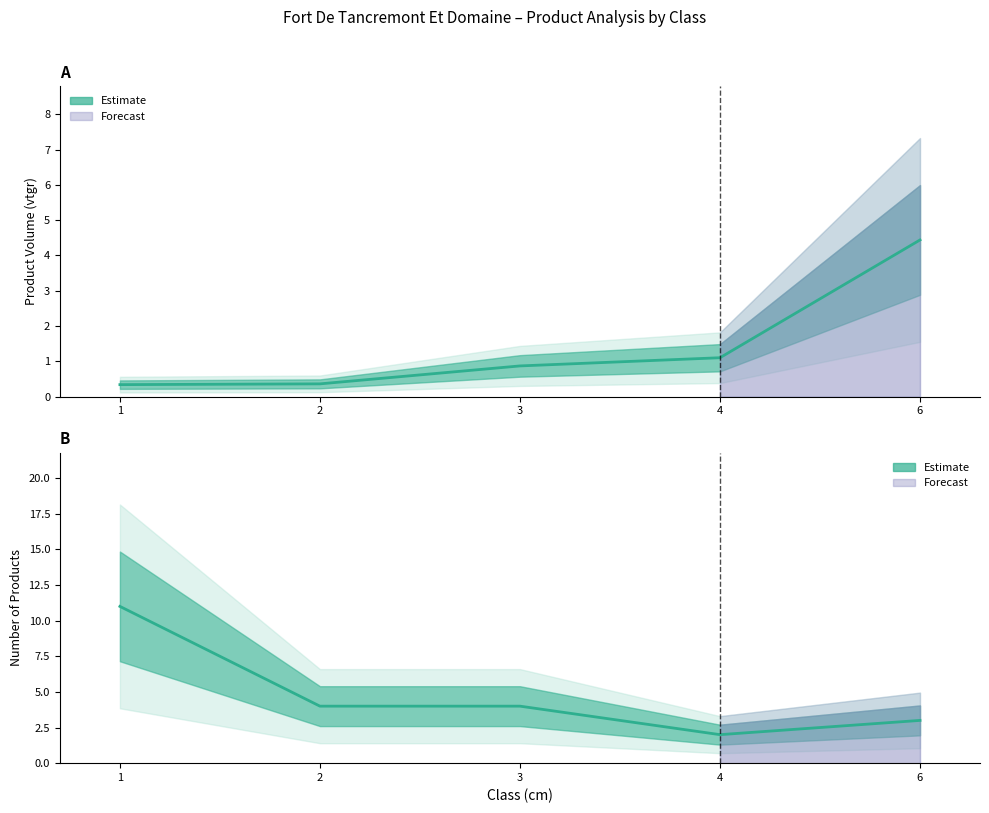

Is it true that produit_nbre equals 6.8 at 2?

False